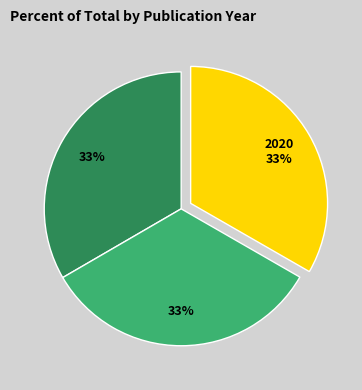

Is there a majority slice in this chart?

No